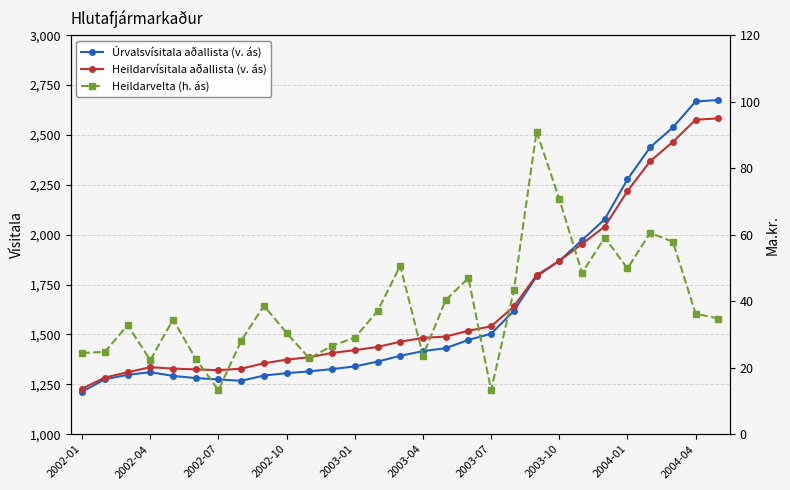

At which category is the sum across all series the highest?

28